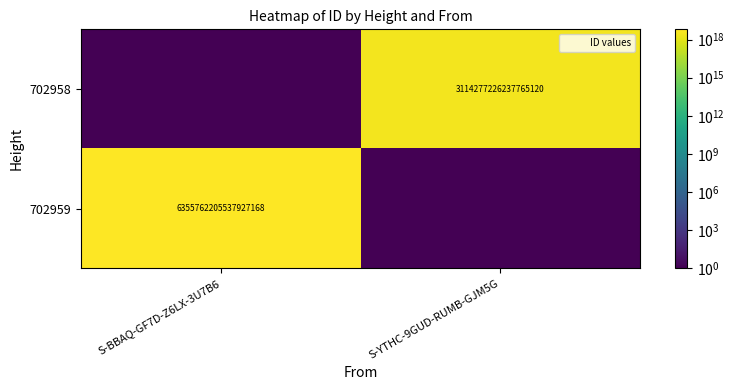

What is the total value across all series at S-BBAQ-GF7D-Z6LX-3U7B6?

6355762205537927168